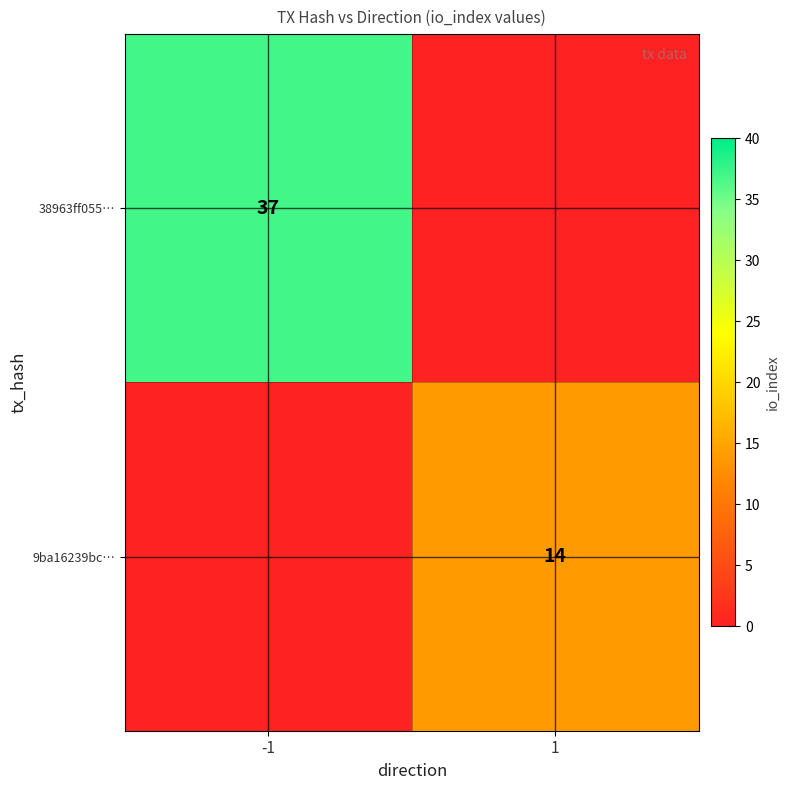

True or false: 9ba16239bc… has a value of 14 at 1.

True